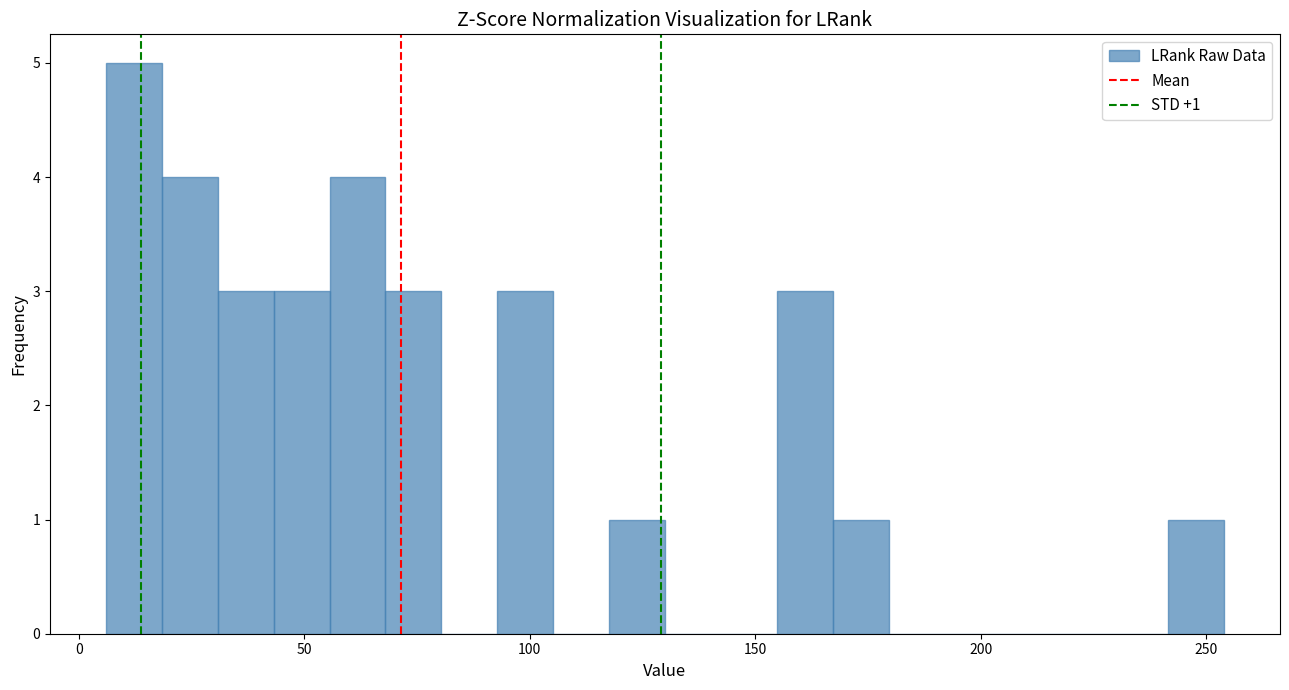

Read against the x-axis, roughly where is the centre of the tallest bar?

10